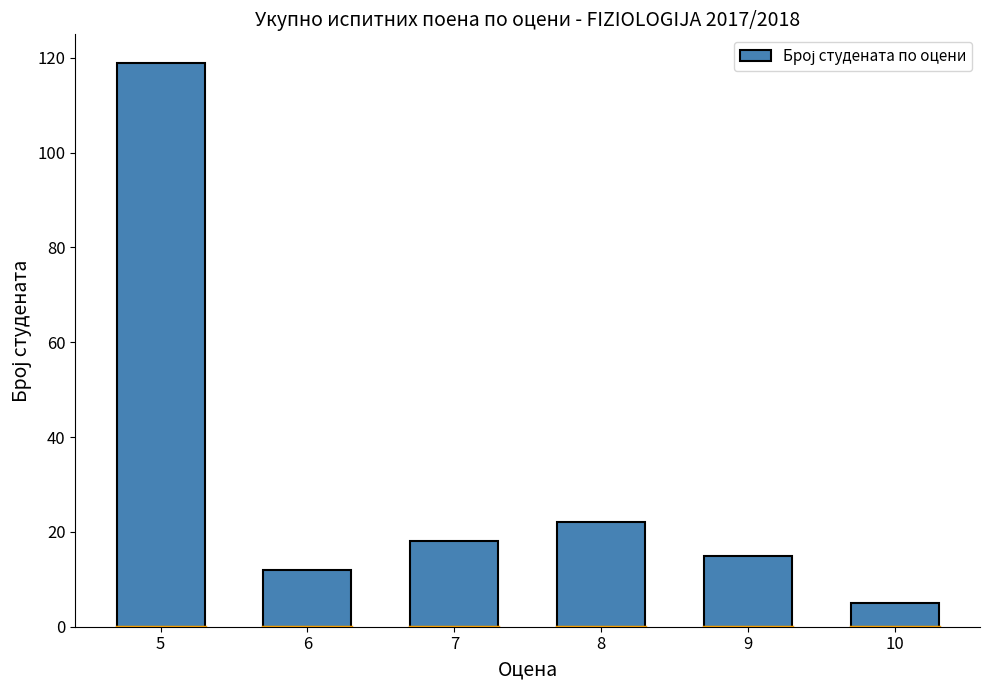

Rank the categories by value from lowest to highest.

10, 6, 9, 7, 8, 5